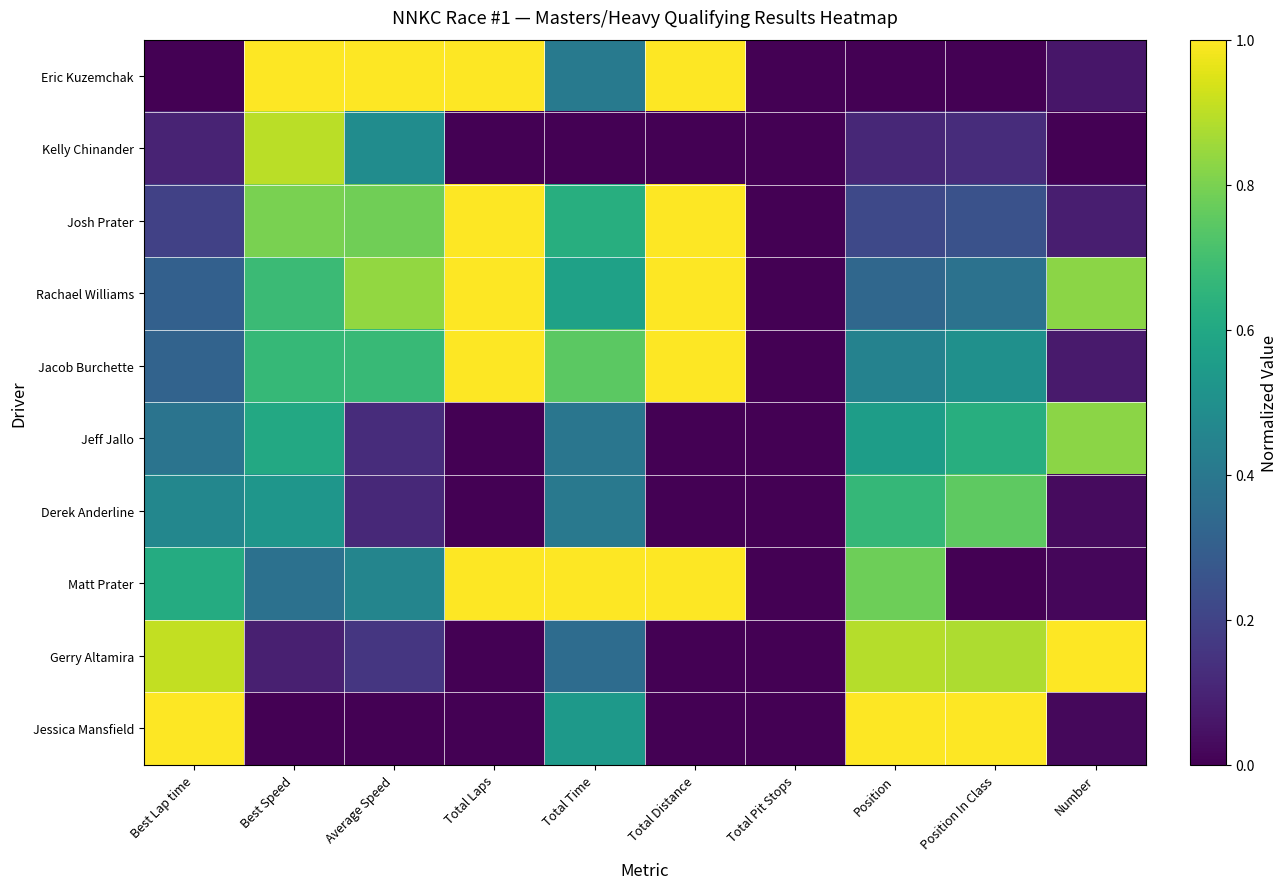

How many categories are shown in the chart?

10